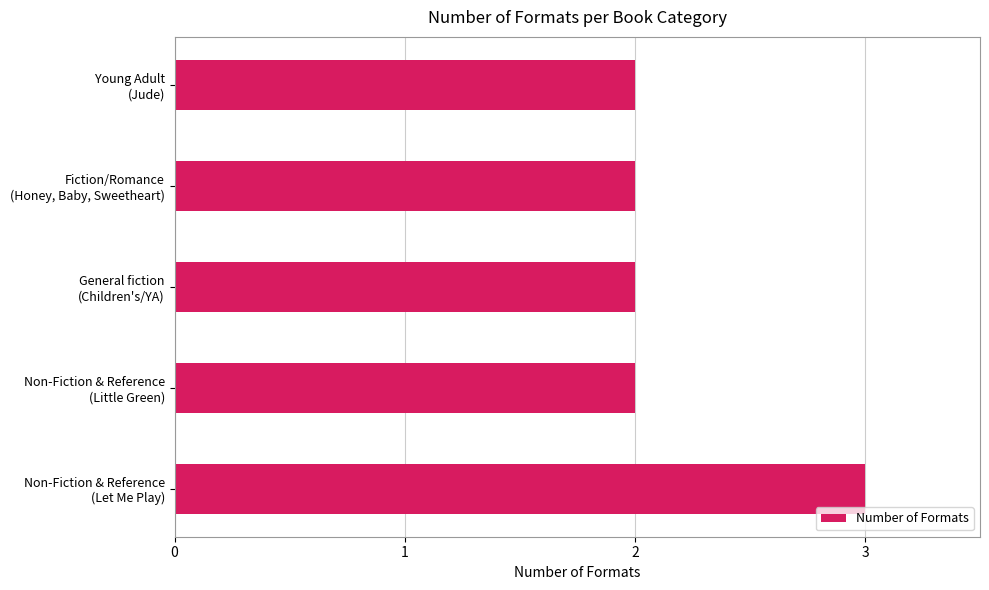

How many bars are there in total?

5